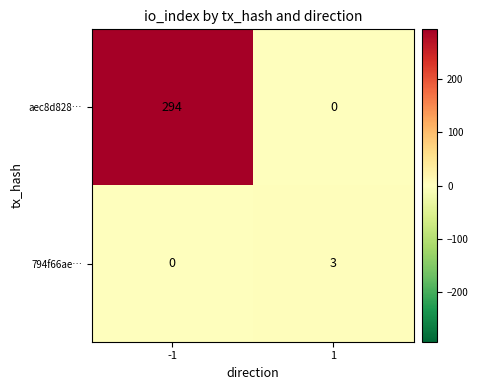

Which series has the largest total across all categories?

aec8d828…